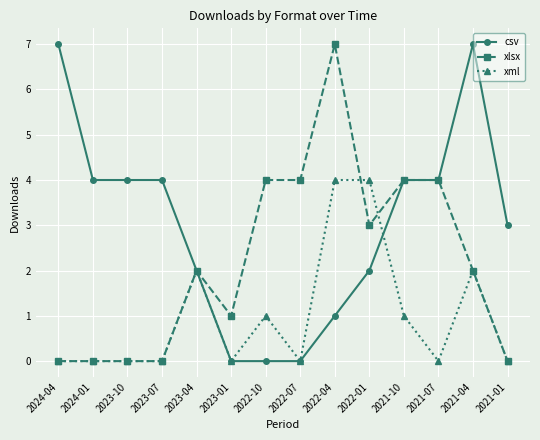

How many distinct data groups are displayed?

3